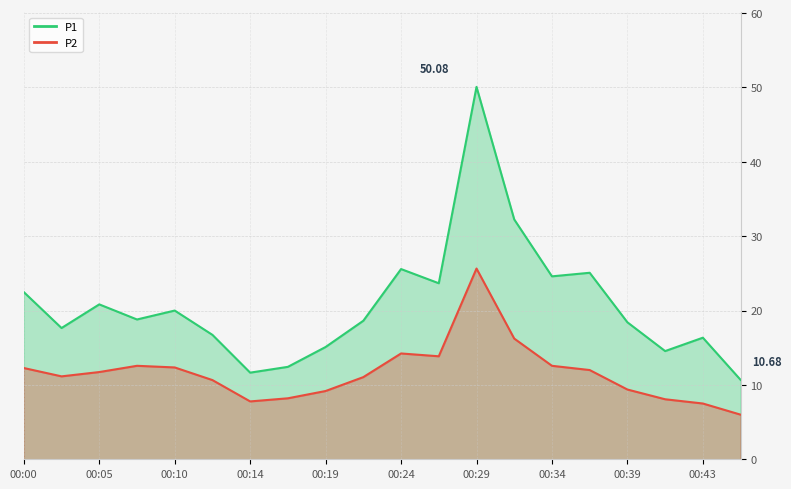

What is the difference between the highest and lowest values at 00:10?

7.7